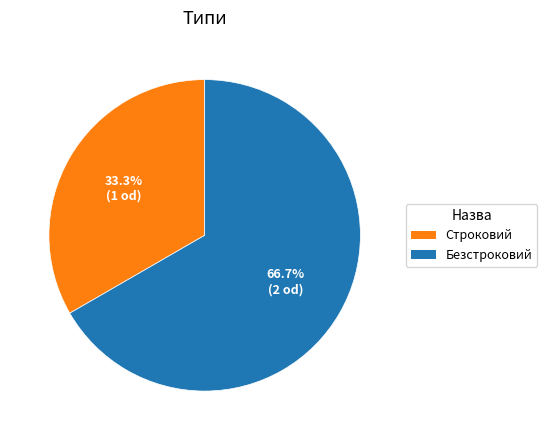

How many slices are in this pie chart?

2